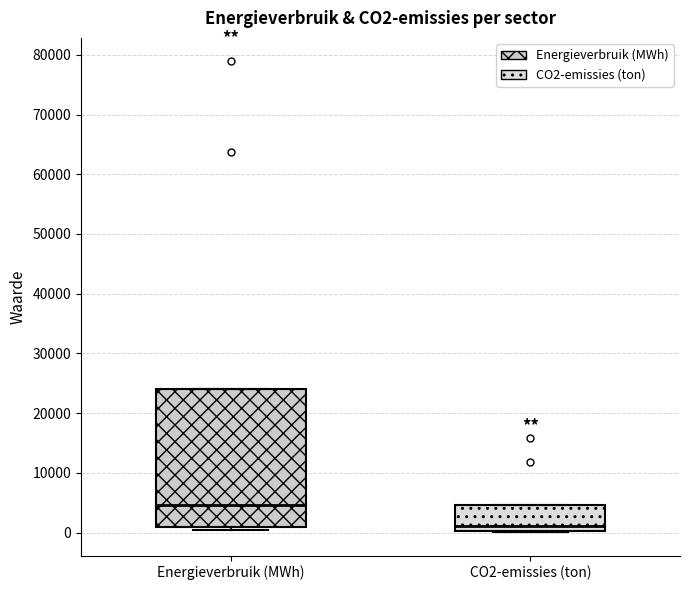

Where is the upper edge of the box for CO2-emissies (ton) on the y-axis? The values are not printed on the chart, so give them approximately, as read against the axis.

5000